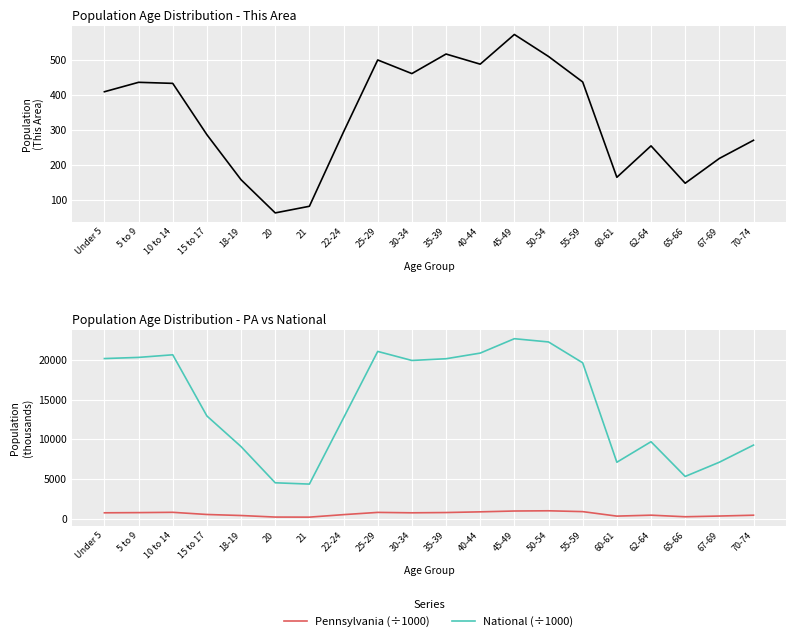

At which label does National (÷1000) first exceed 19664?

Under 5